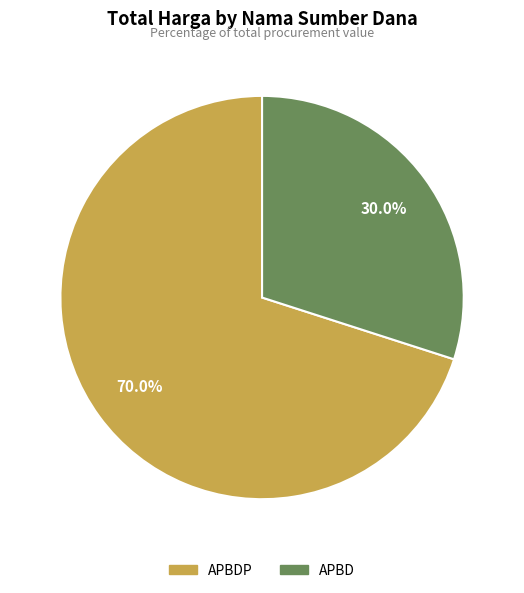

Is there any slice that represents more than half of the pie?

Yes